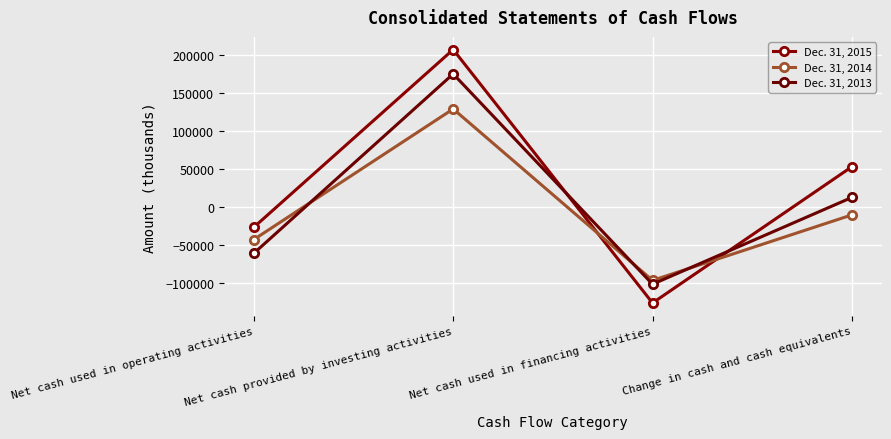

Is it true that Dec. 31, 2013 equals -95192 at Net cash used in operating activities?

False